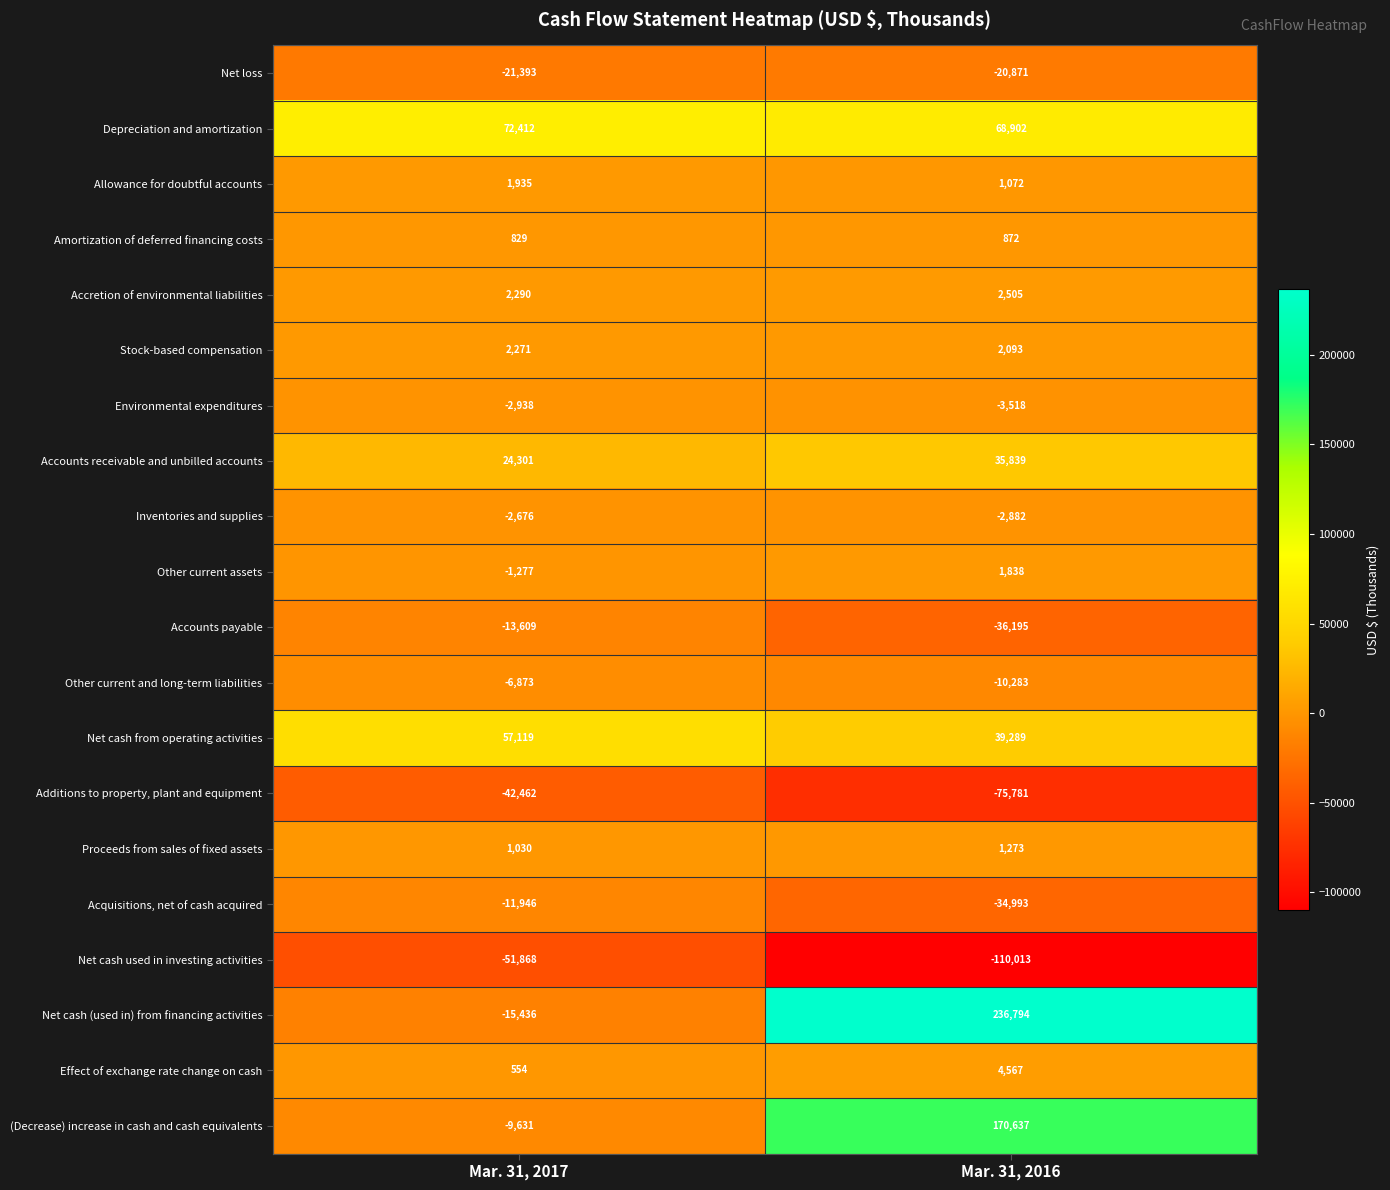

Rank the series at Mar. 31, 2016 from lowest to highest value.

Net cash used in investing activities, Additions to property, plant and equipment, Accounts payable, Acquisitions, net of cash acquired, Net loss, Other current and long-term liabilities, Environmental expenditures, Inventories and supplies, Amortization of deferred financing costs, Allowance for doubtful accounts, Proceeds from sales of fixed assets, Other current assets, Stock-based compensation, Accretion of environmental liabilities, Effect of exchange rate change on cash, Accounts receivable and unbilled accounts, Net cash from operating activities, Depreciation and amortization, (Decrease) increase in cash and cash equivalents, Net cash (used in) from financing activities